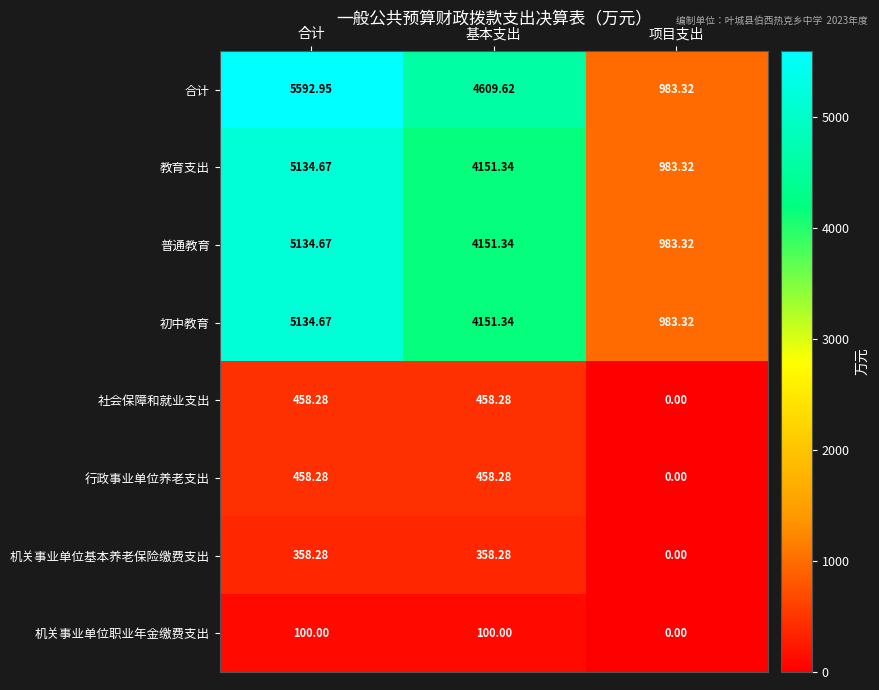

At which category does the chart reach its peak across all series?

合计